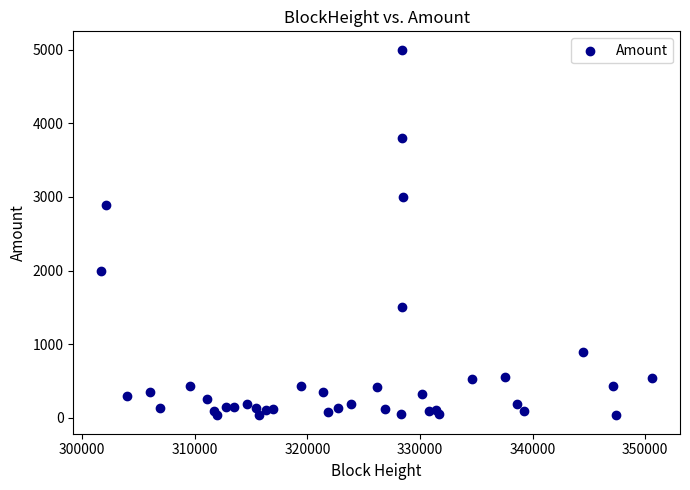

What Y value in the scatter plot is closest to 2516?

2884.1